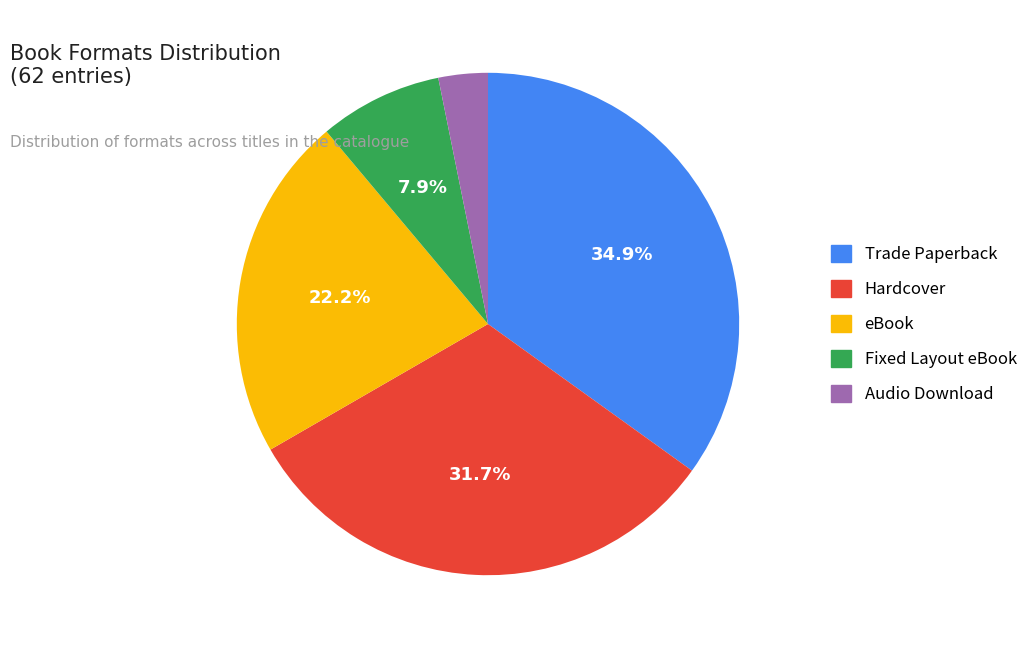

Rank the categories by value from highest to lowest.

Trade Paperback, Hardcover, eBook, Fixed Layout eBook, Audio Download